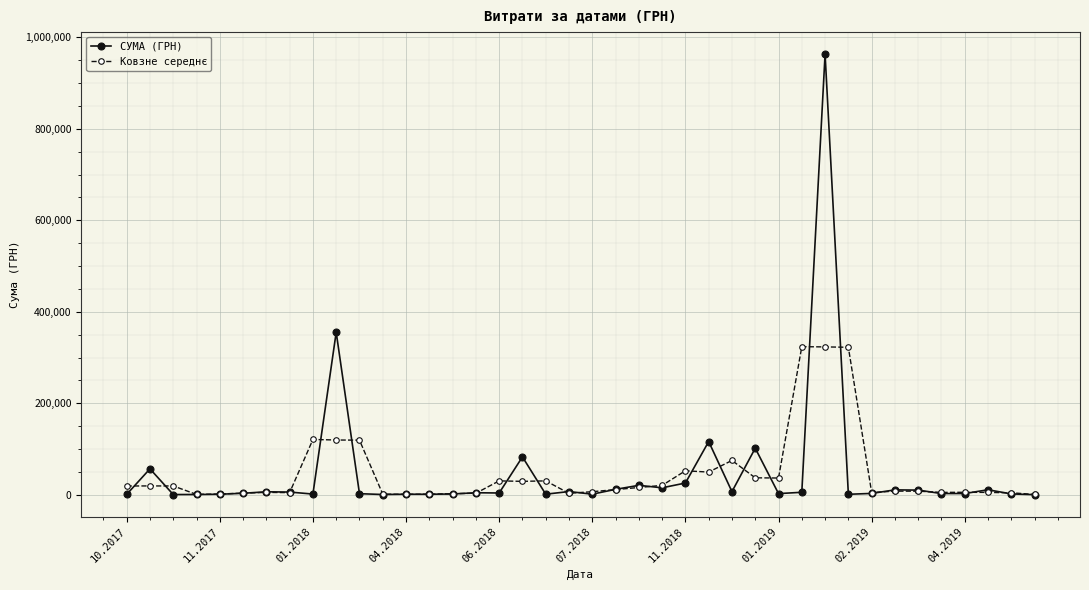

How many lines are shown in the chart?

2